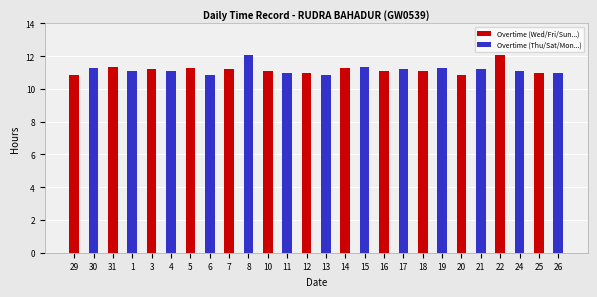

What is the smallest value displayed?

10.9